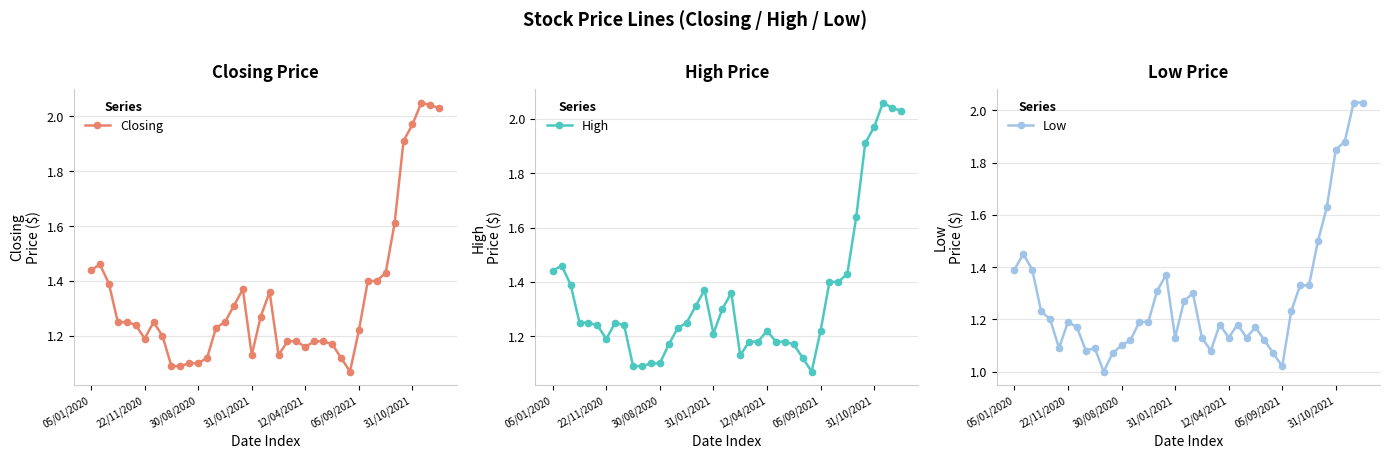

Which series has the largest total across all categories?

High